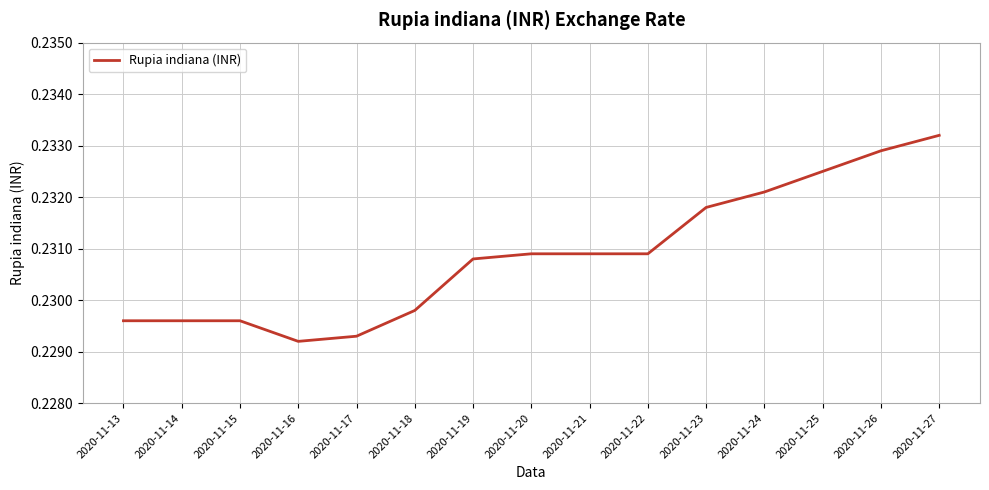

The chart shows a value of 0.4 at 2020-11-24. True or false?

False